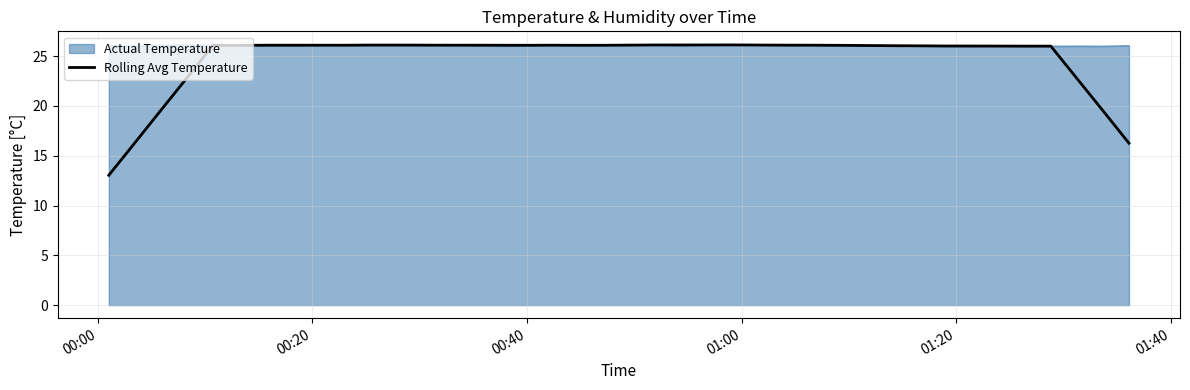

What is the highest value of the Rolling Avg Temperature series?

26.1